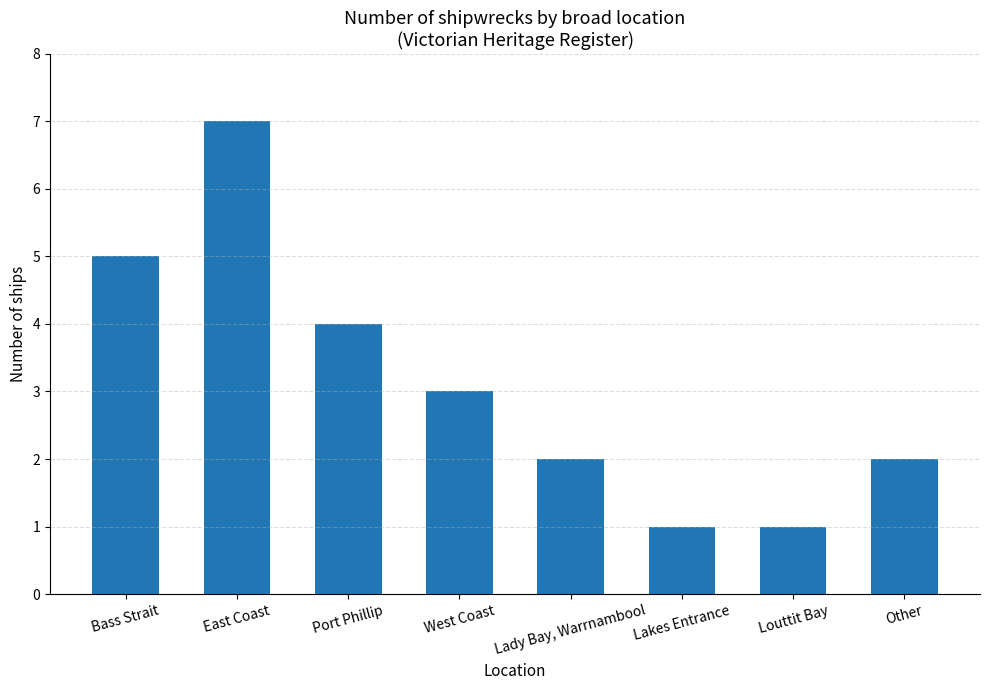

What is the greatest value displayed?

7